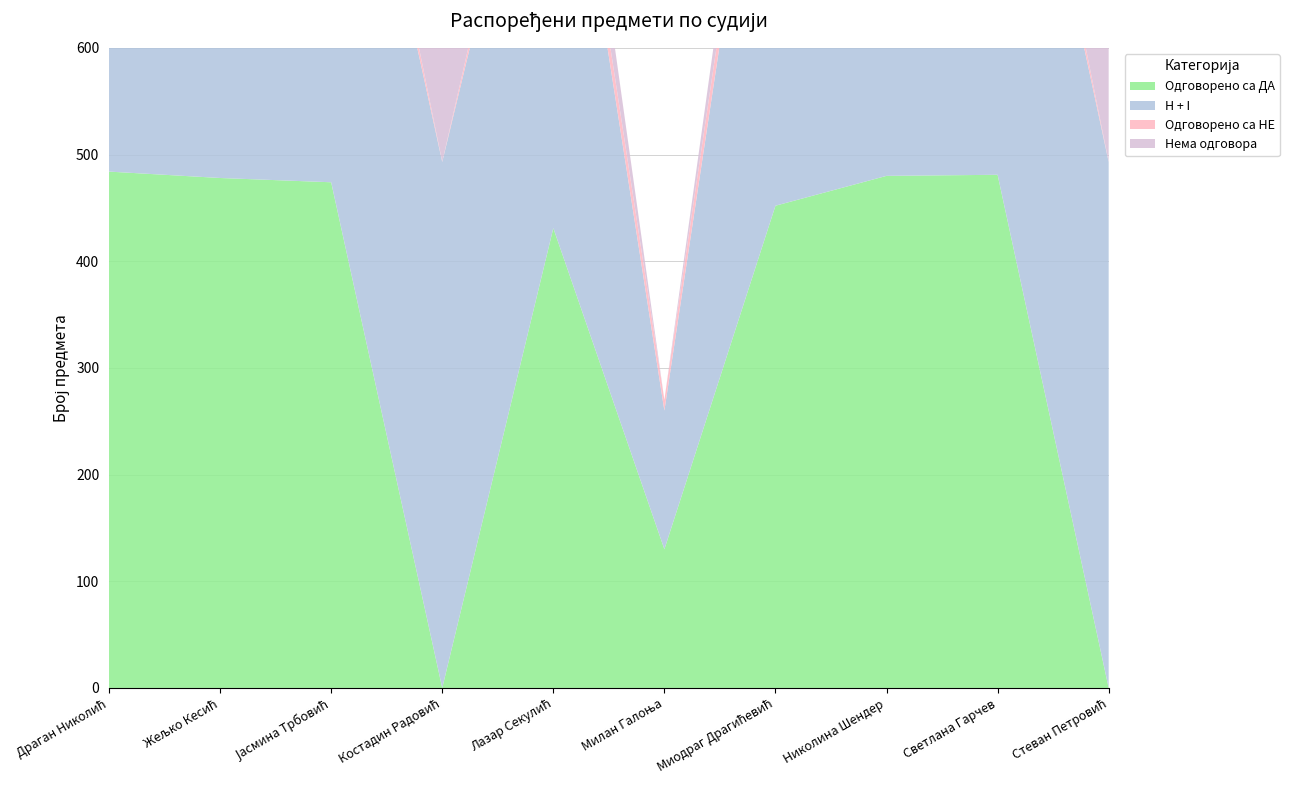

Reading left to right, list all the values displayed in this chart.

Одговорено са ДА: 484	478	474	0	431	130	452	480	481	0
Одговорено са НЕ: 26	35	35	0	25	10	26	46	34	0
Нема одговора: 18	18	21	493	62	0	44	17	16	493
H + I: 502	496	495	493	493	130	496	497	497	493